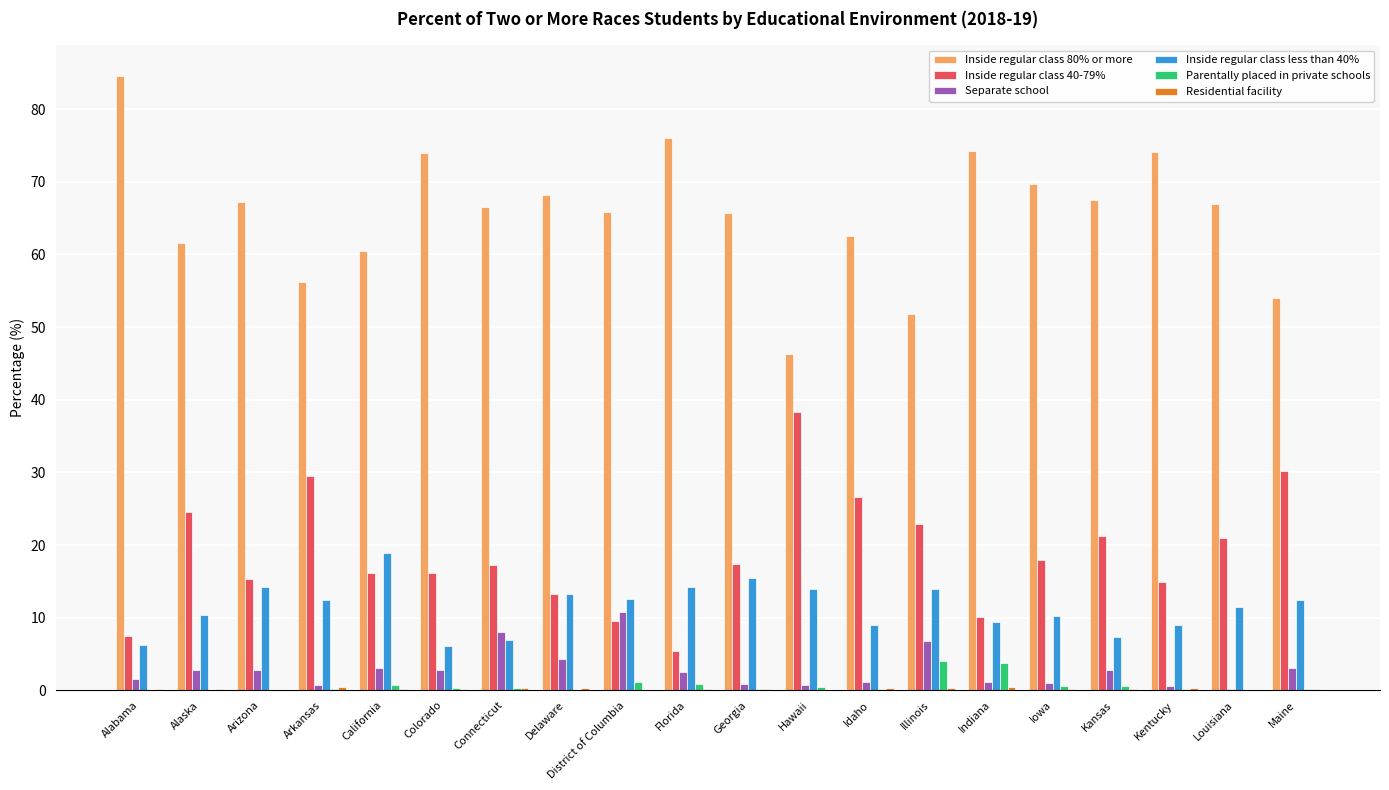

Is it true that Inside regular class 80% or more equals 60.5 at California?

True